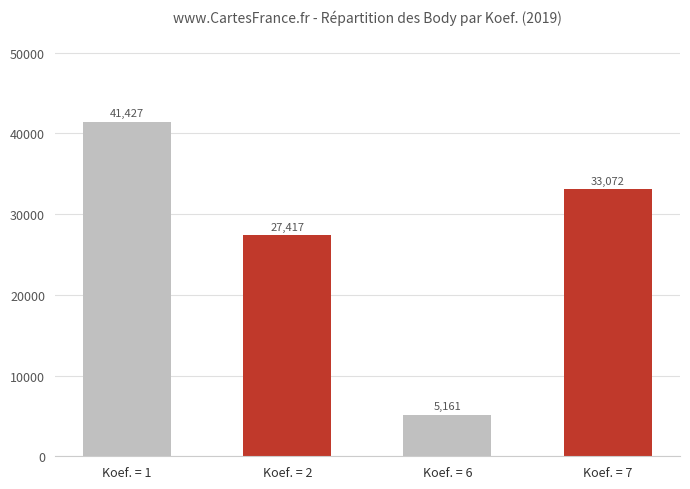

True or false: the data shows 41427 at Koef. = 1.

True